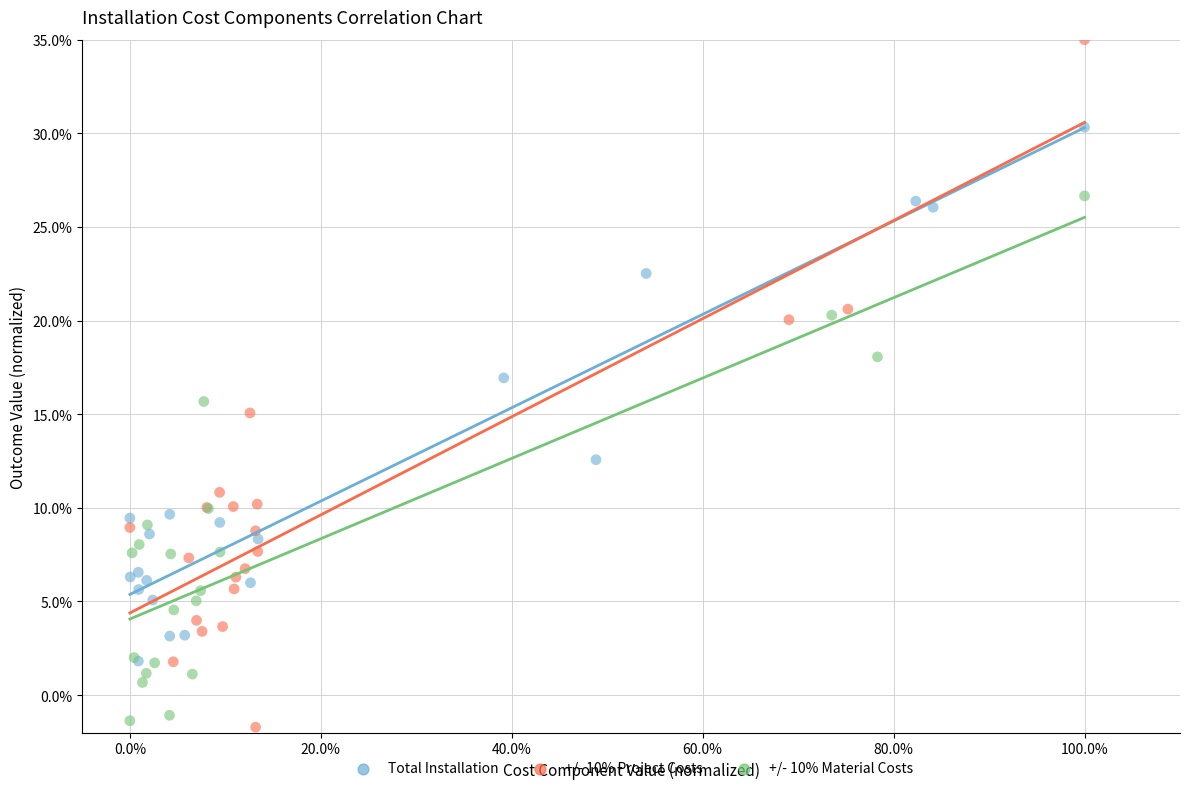

Which series reaches the maximum Y coordinate?

+/- 10% Project Costs